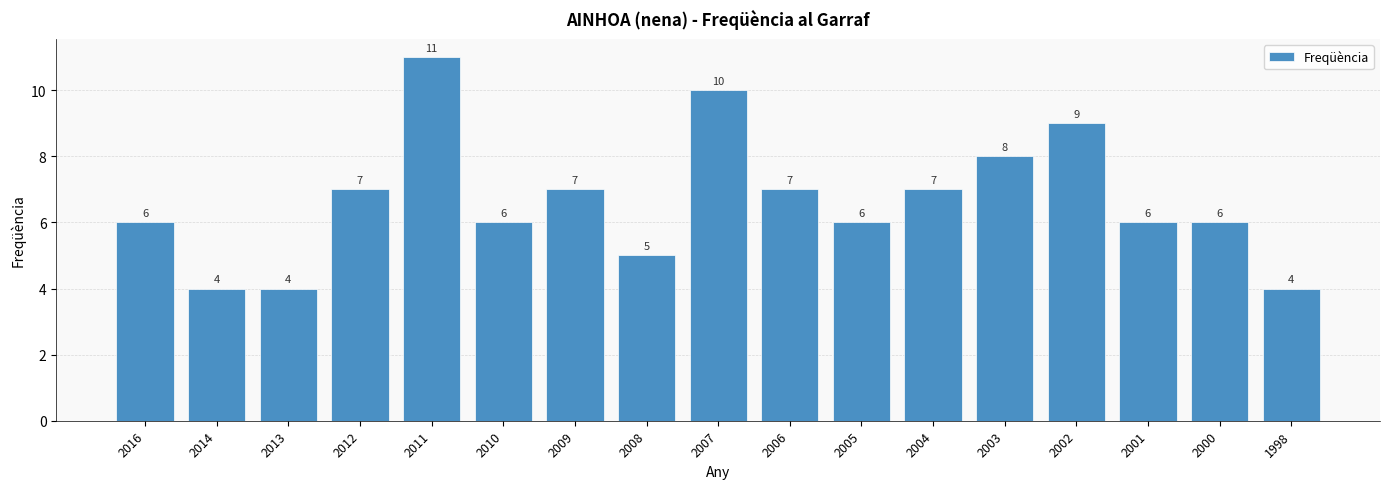

What is the average value?

7